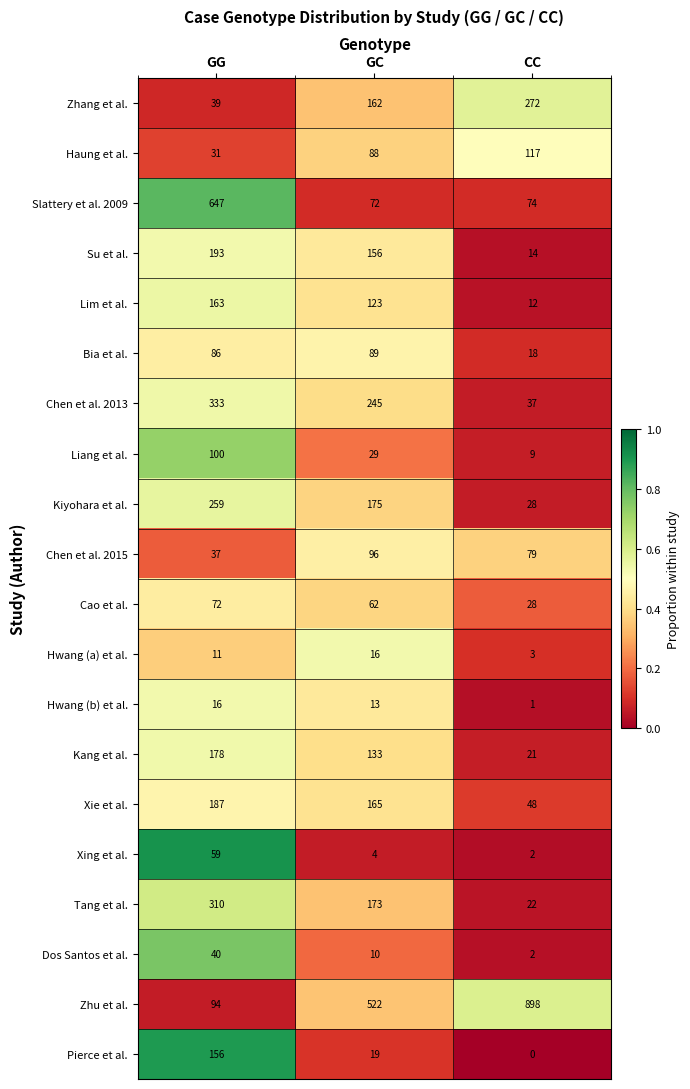

Rank the categories by Tang et al. value from highest to lowest.

GG, GC, CC